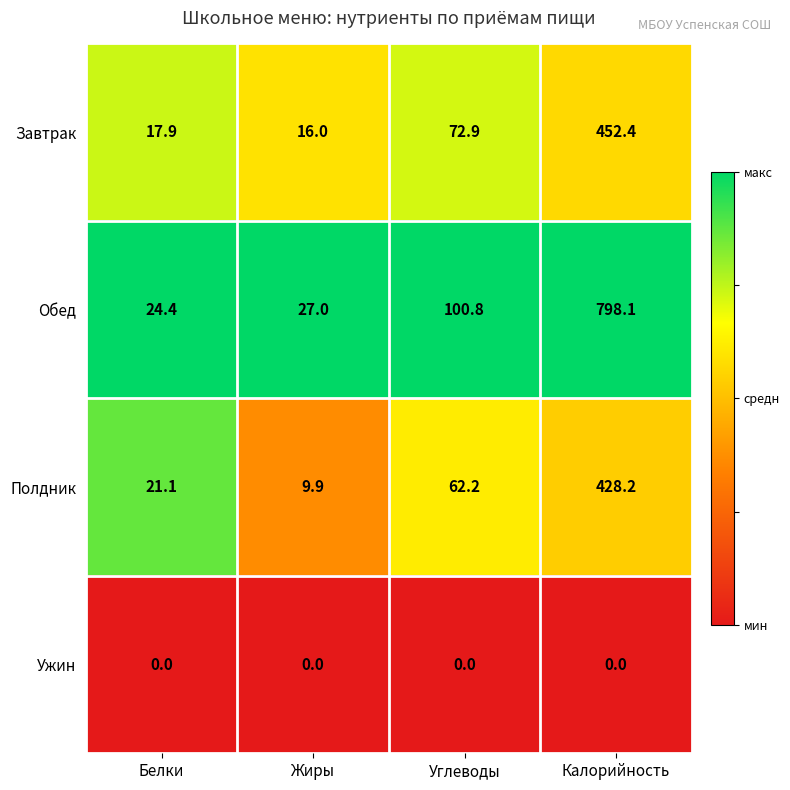

Where is Обед nearest to the value 411?

Углеводы